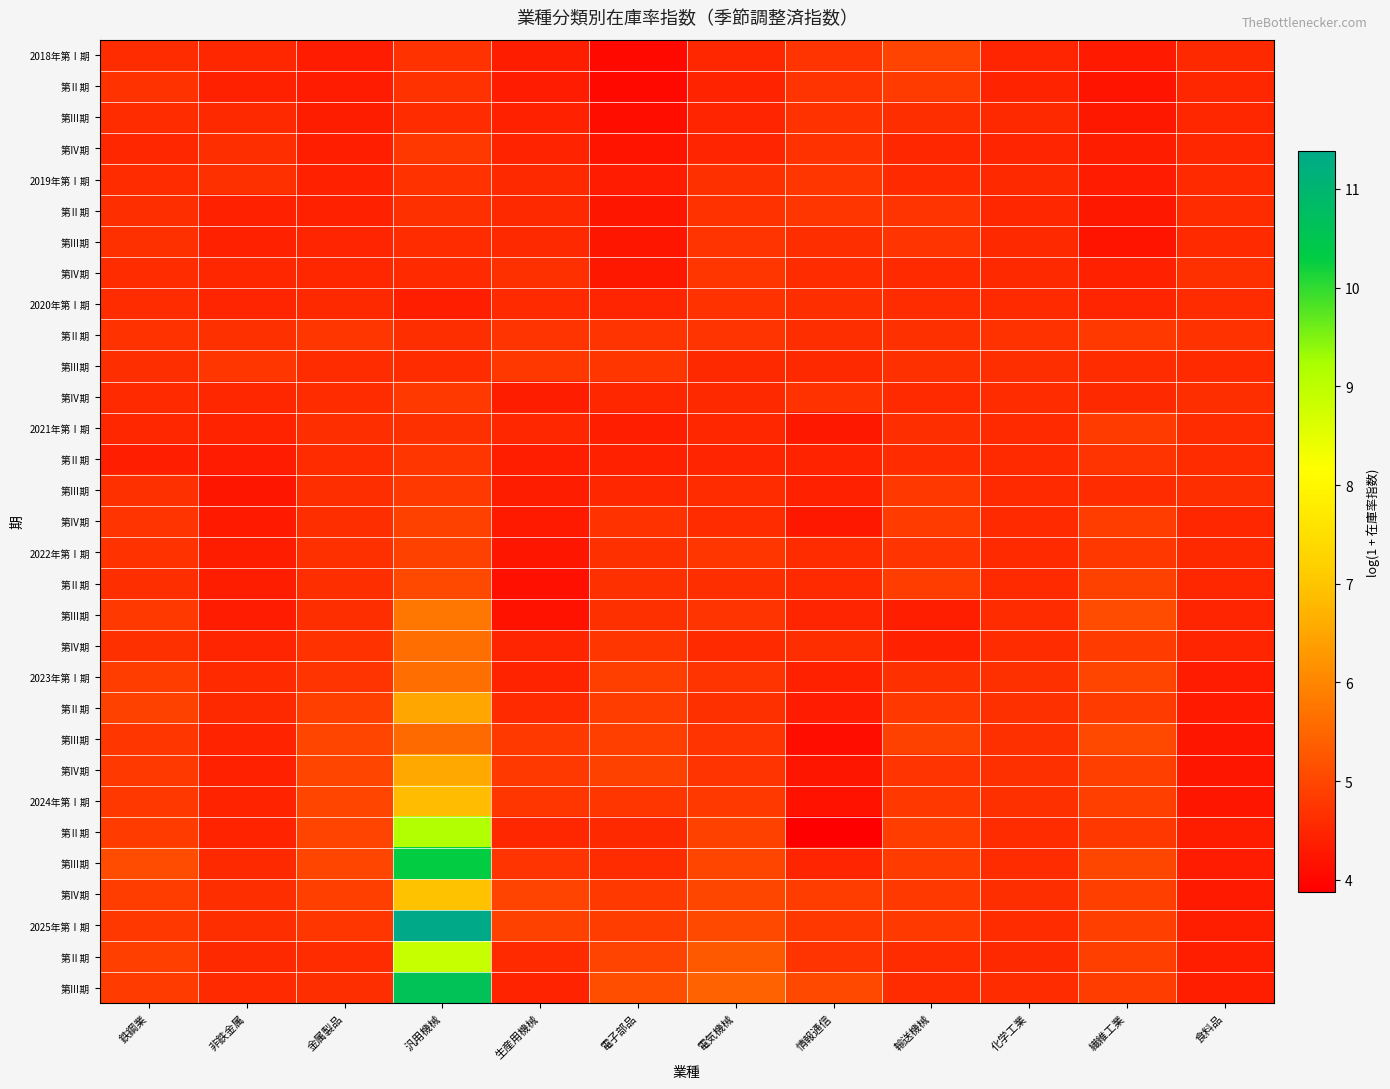

Count the number of data series in this chart.

31